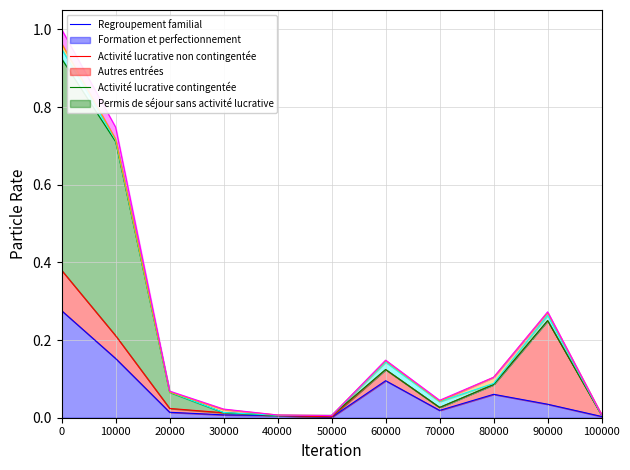

Does the chart display data point markers on the line(s)?

No